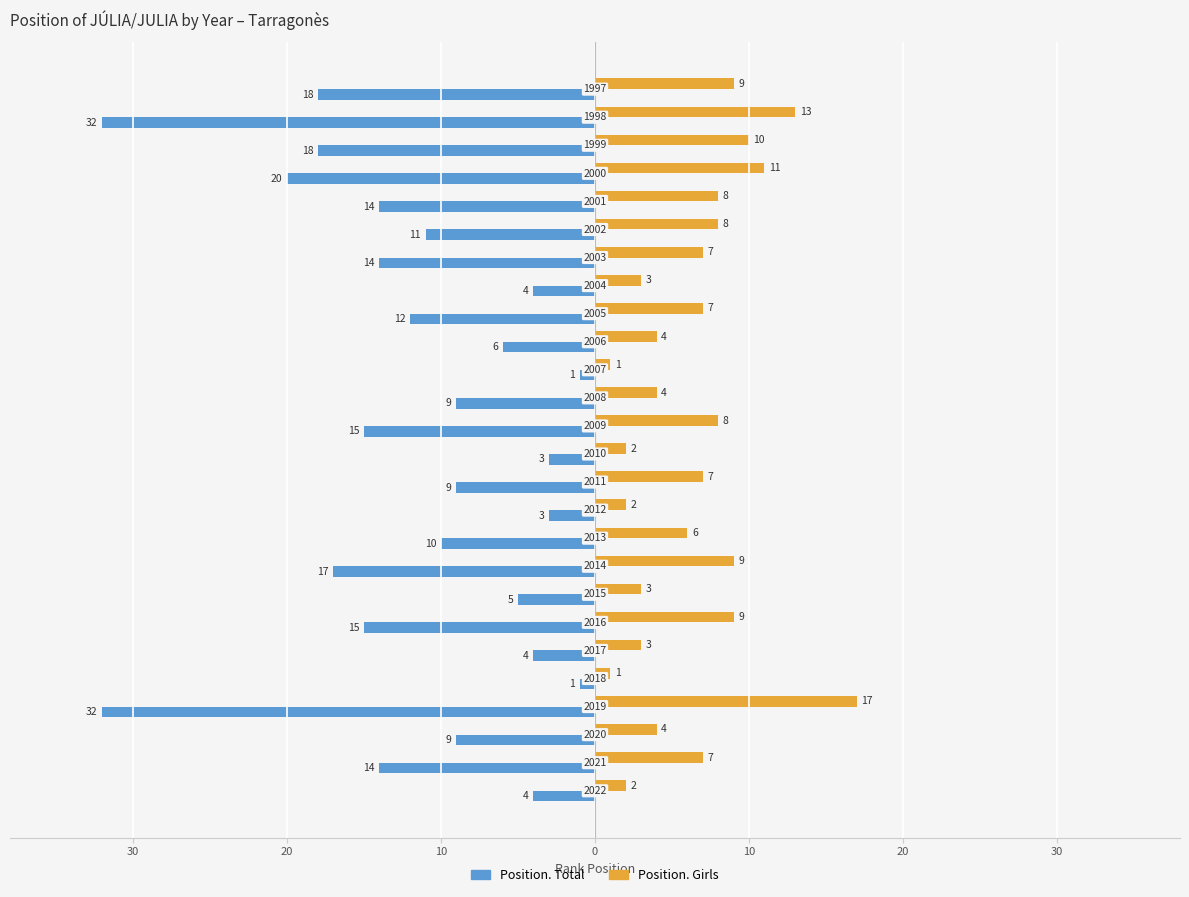

Rank the series by their maximum value, from highest to lowest.

Position. Girls, Position. Total